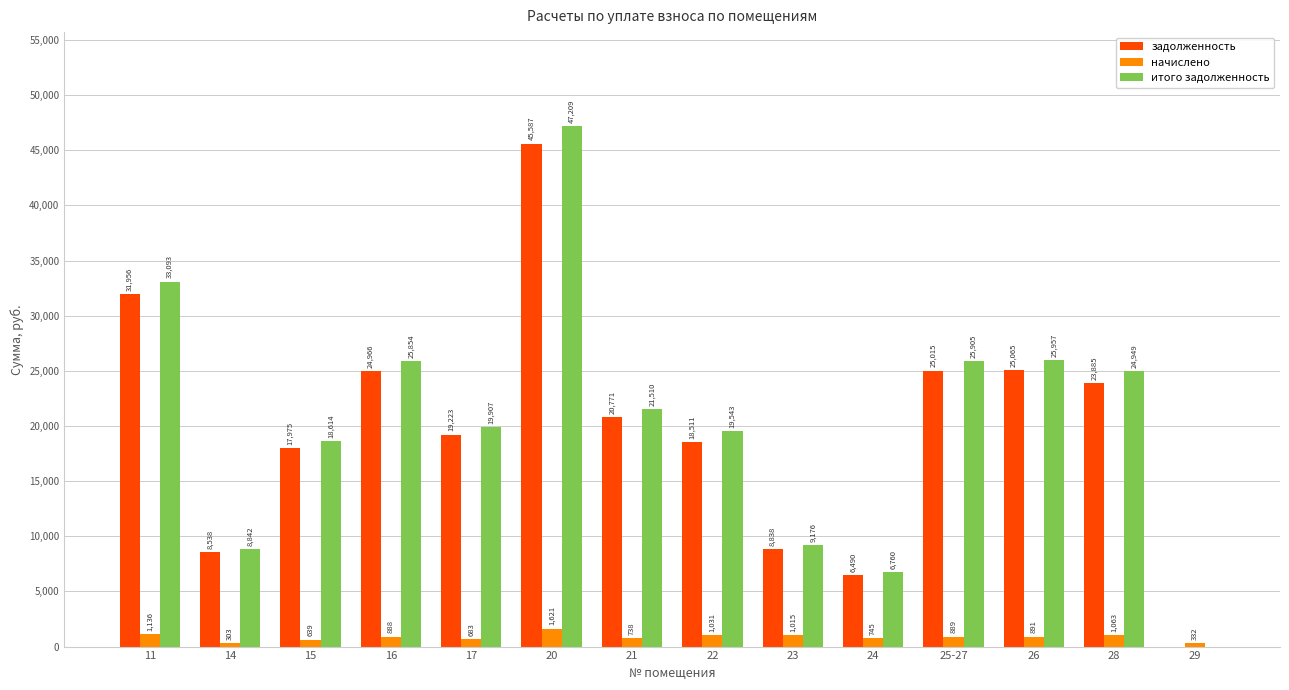

At which label is начислено closest to 962?

23